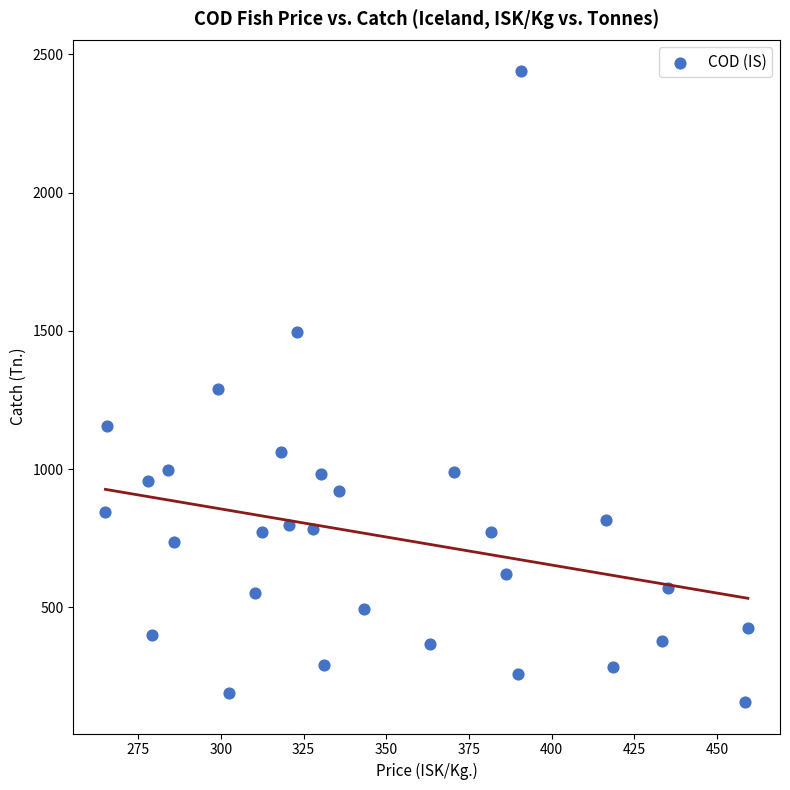

What is the range of Y values (max minus min)?

2279.6